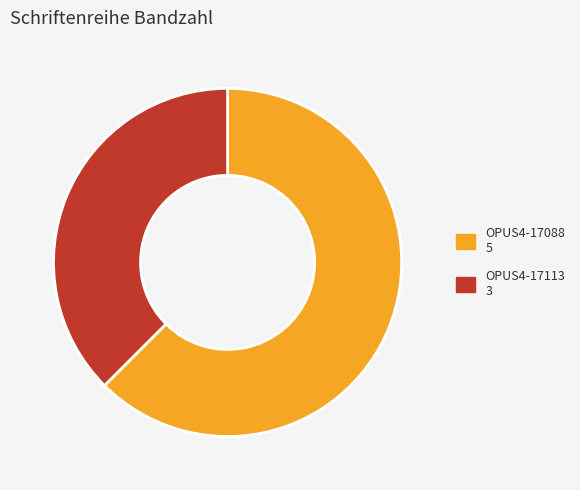

The OPUS4-17113 slice represents 38% of the pie. True or false?

True